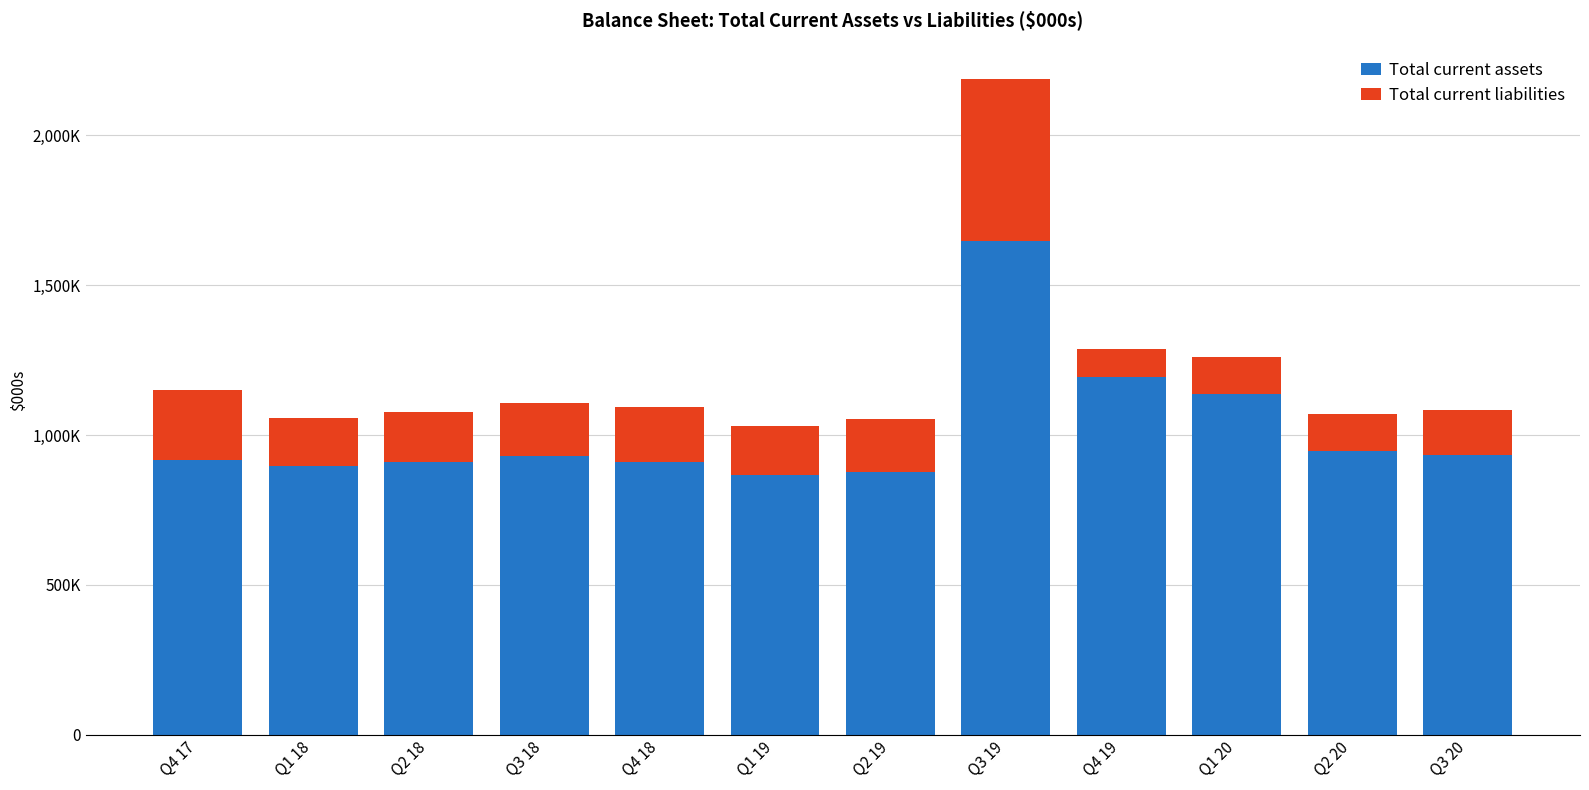

Which series has the widest spread of values?

Total current assets